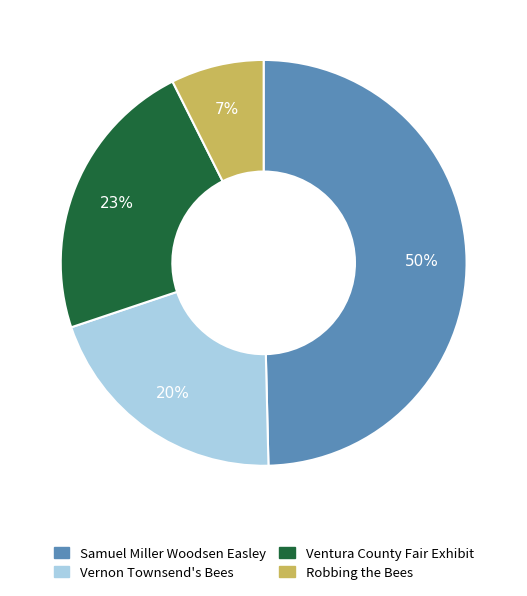

Is there a majority slice in this chart?

No